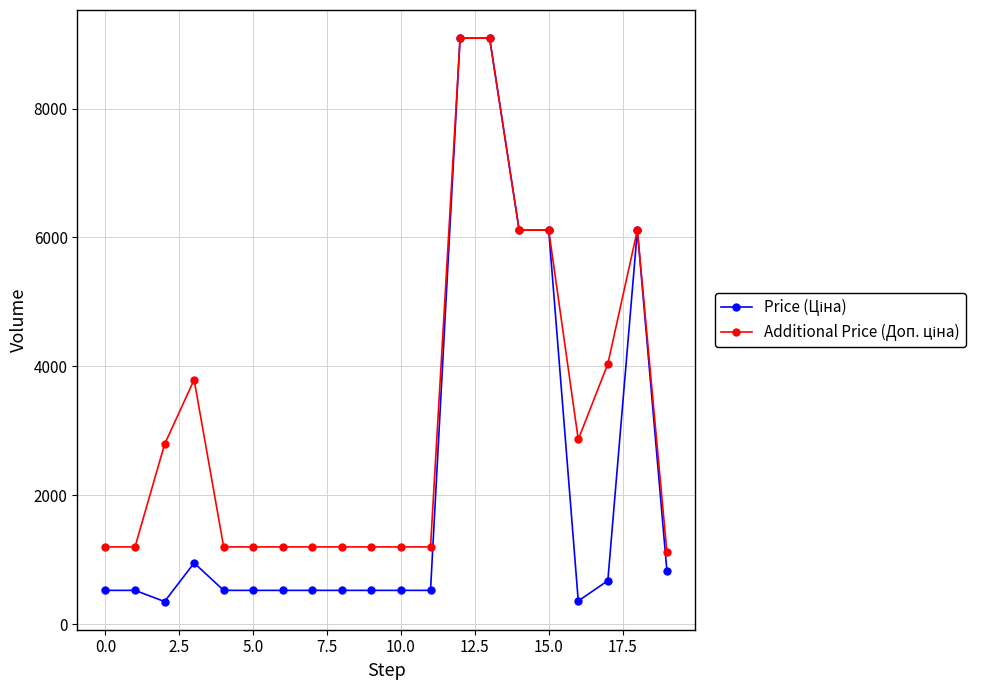

What is the maximum value shown in the chart?

9092.0